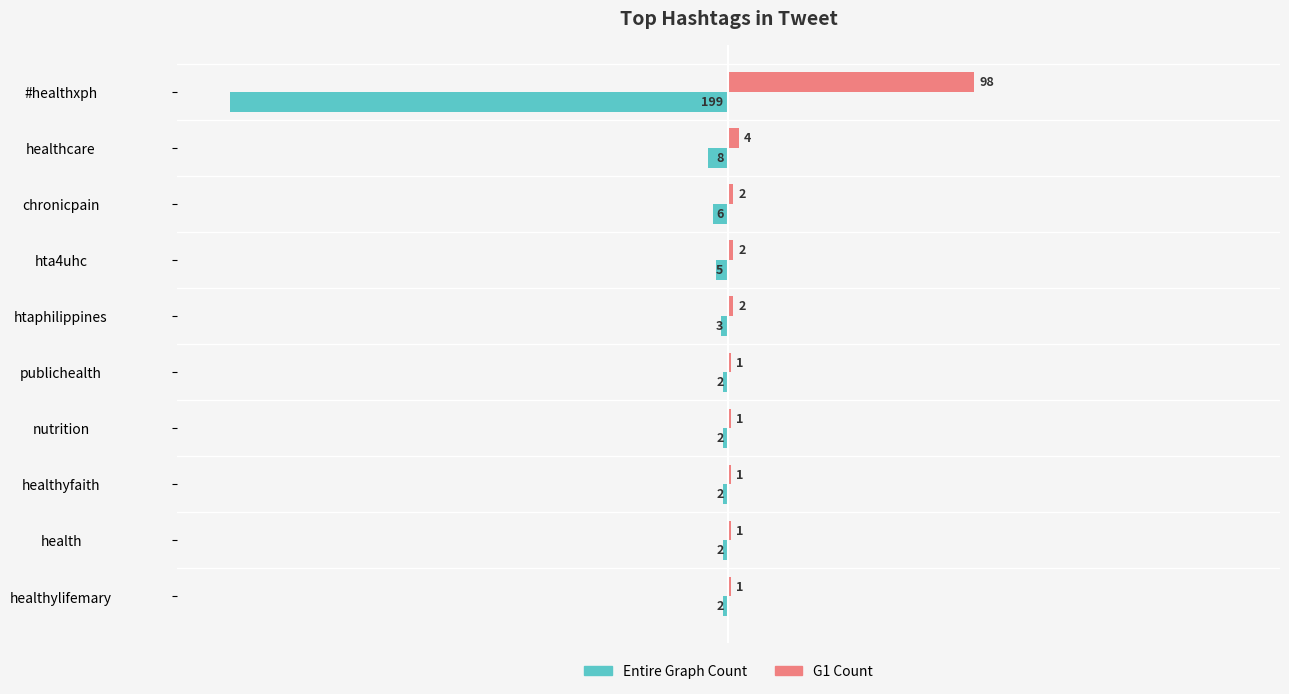

Is the value of G1 Count at #healthxph greater than the value of Entire Graph Count at hta4uhc?

Yes